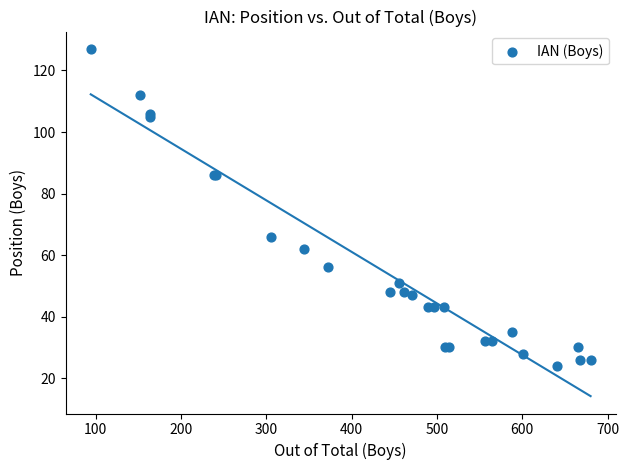

What Y value in the scatter plot is closest to 75?

66